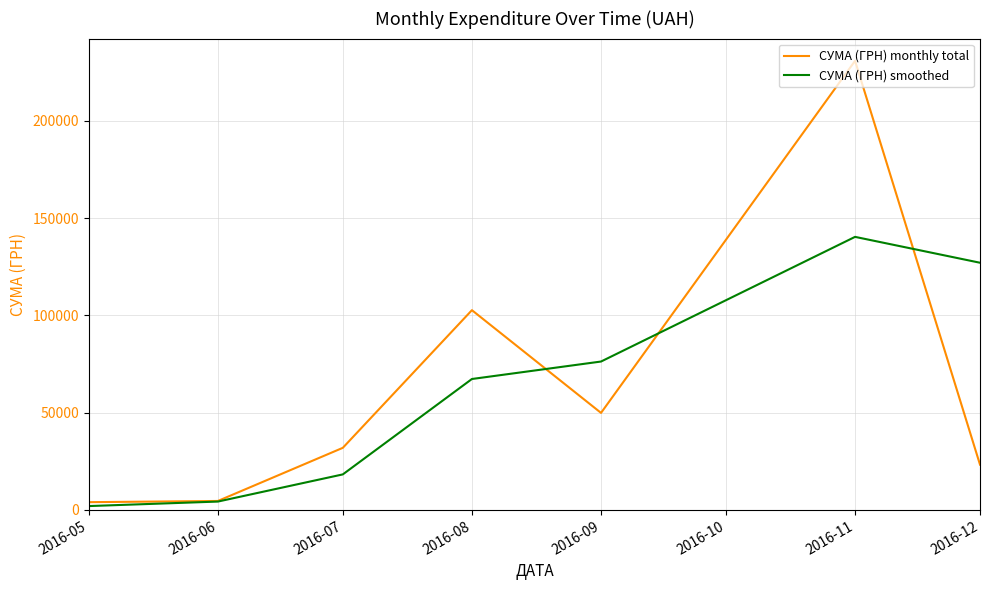

What value does the СУМА (ГРН) monthly total series have at 2016-05?

4007.3